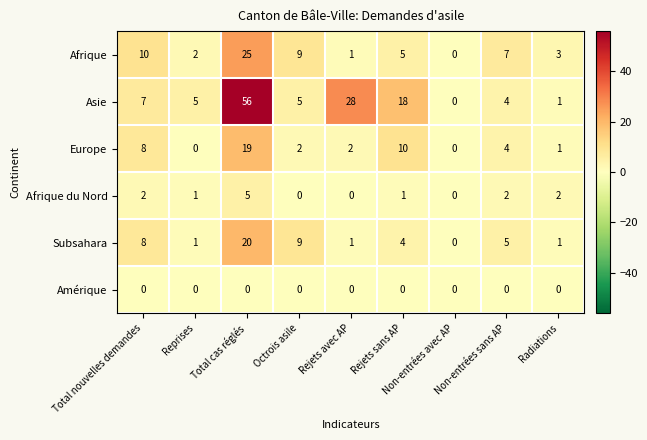

What is the difference between the maximum and minimum values in the Afrique series?

25